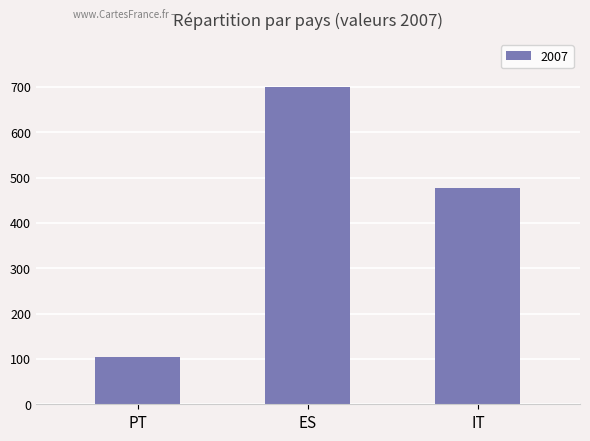

Rank the categories by value from highest to lowest.

ES, IT, PT